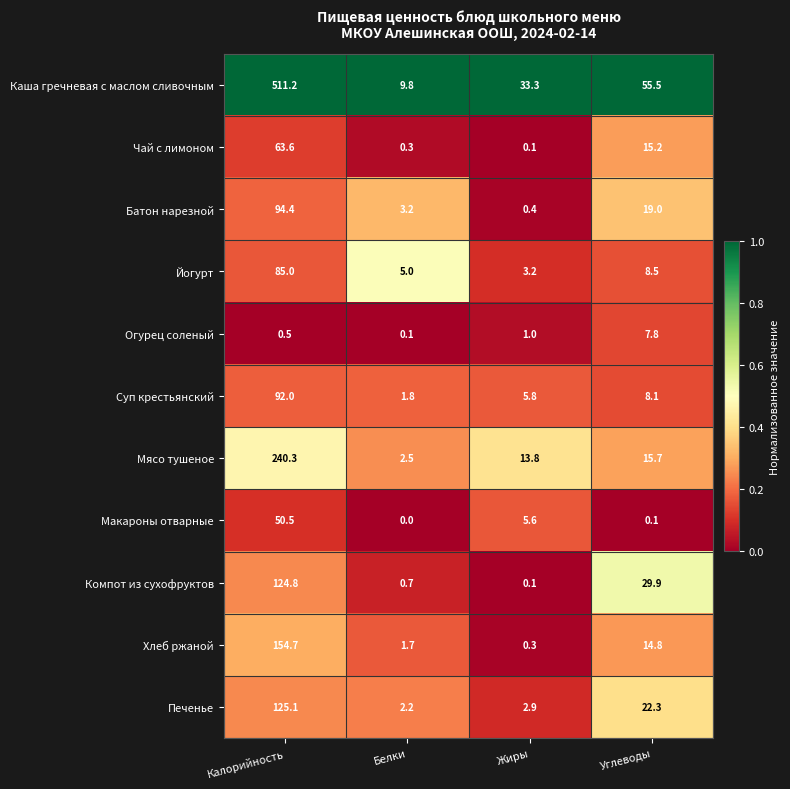

Which series has the largest total across all categories?

Каша гречневая с маслом сливочным